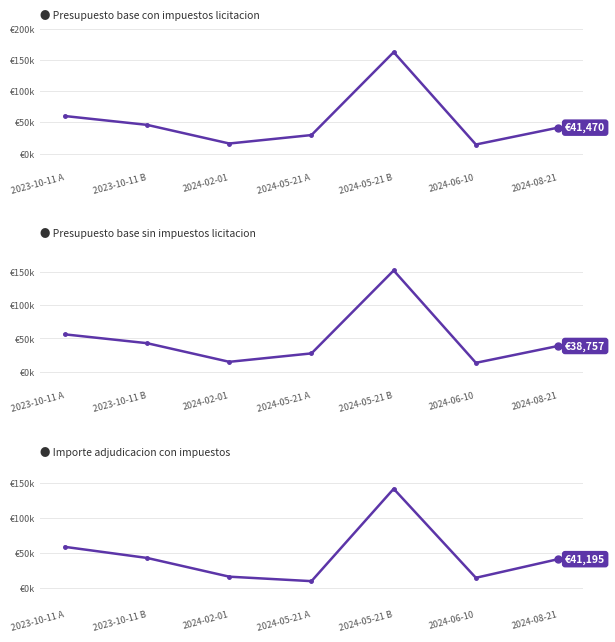

Reading left to right, transcribe all the data shown in this chart.

Presupuesto base con impuestos licitacion: 2023-10-11 A=60099.9	2023-10-11 B=45942.9	2024-02-01=16048.9	2024-05-21 A=29591.1	2024-05-21 B=162571.9	2024-06-10=14445.0	2024-08-21=41470.5
Presupuesto base sin impuestos licitacion: 2023-10-11 A=56168.1	2023-10-11 B=42937.3	2024-02-01=14999.0	2024-05-21 A=27655.3	2024-05-21 B=151936.3	2024-06-10=13500.0	2024-08-21=38757.5
Importe adjudicacion con impuestos: 2023-10-11 A=58843.1	2023-10-11 B=42937.3	2024-02-01=16048.9	2024-05-21 A=9630.0	2024-05-21 B=142203.0	2024-06-10=14445.0	2024-08-21=41195.0